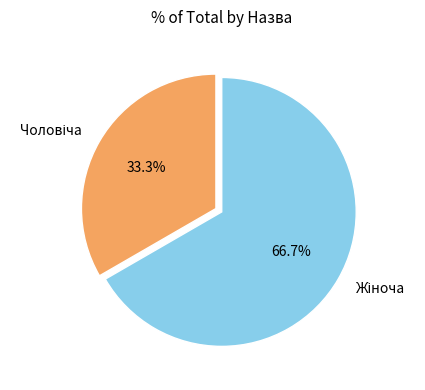

Is there any slice that represents more than half of the pie?

Yes